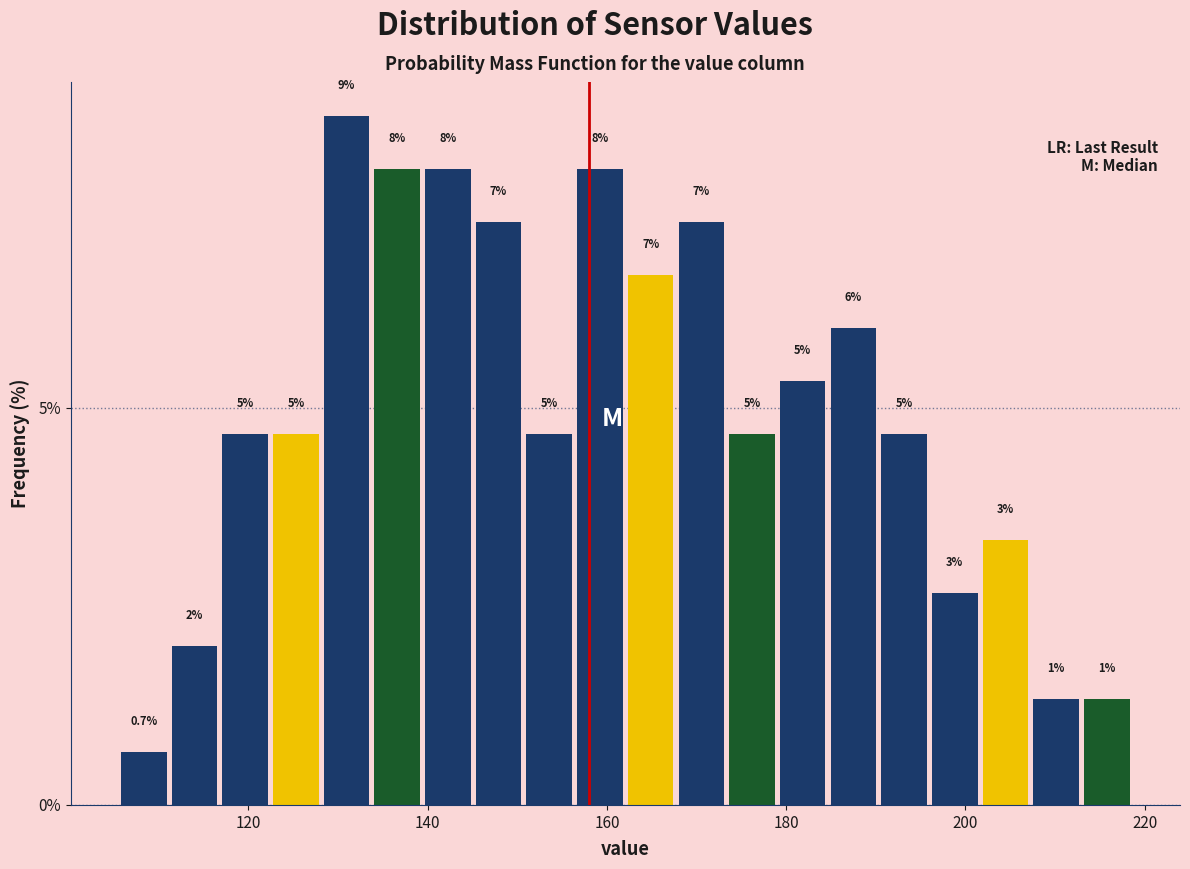

Read against the x-axis, roughly where is the centre of the tallest bar?

130